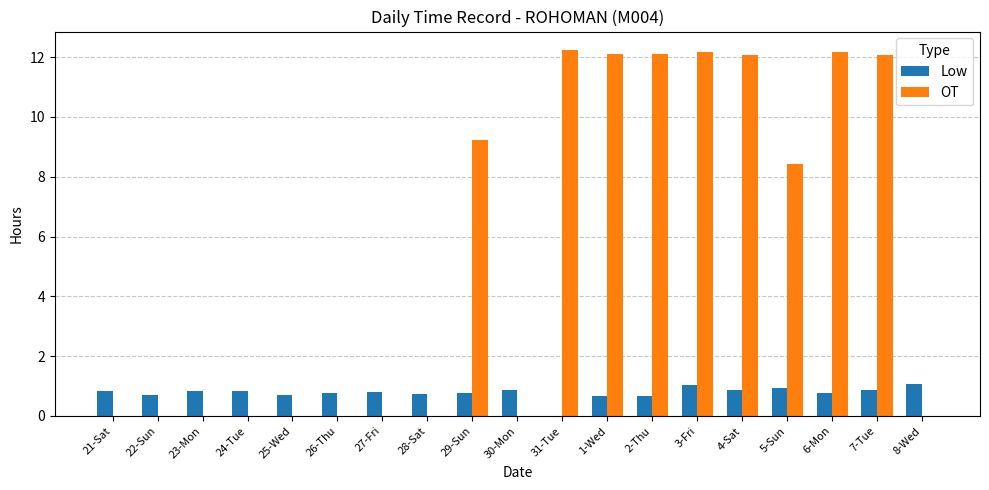

What is the sum of the OT values at 29-Sun and 4-Sat?

21.3